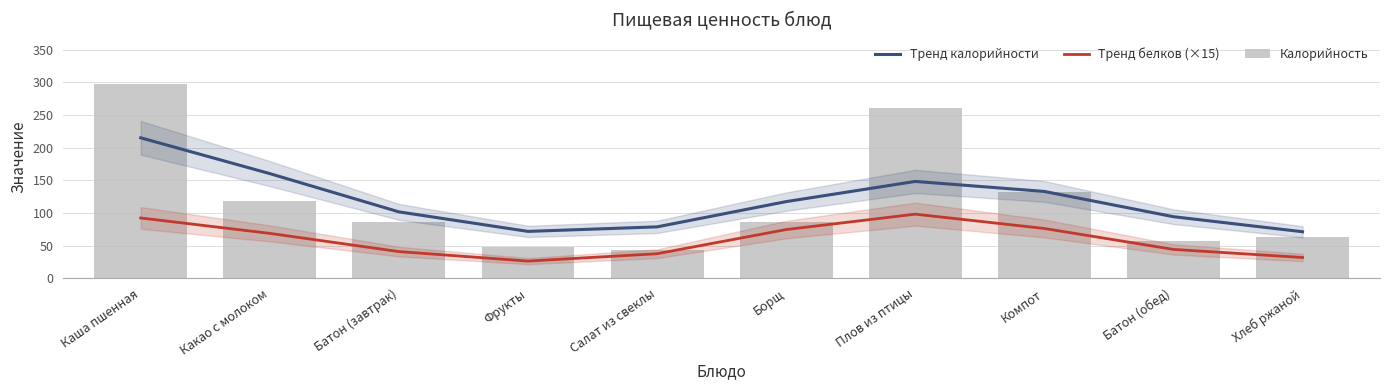

Does the chart contain stacked bars?

No